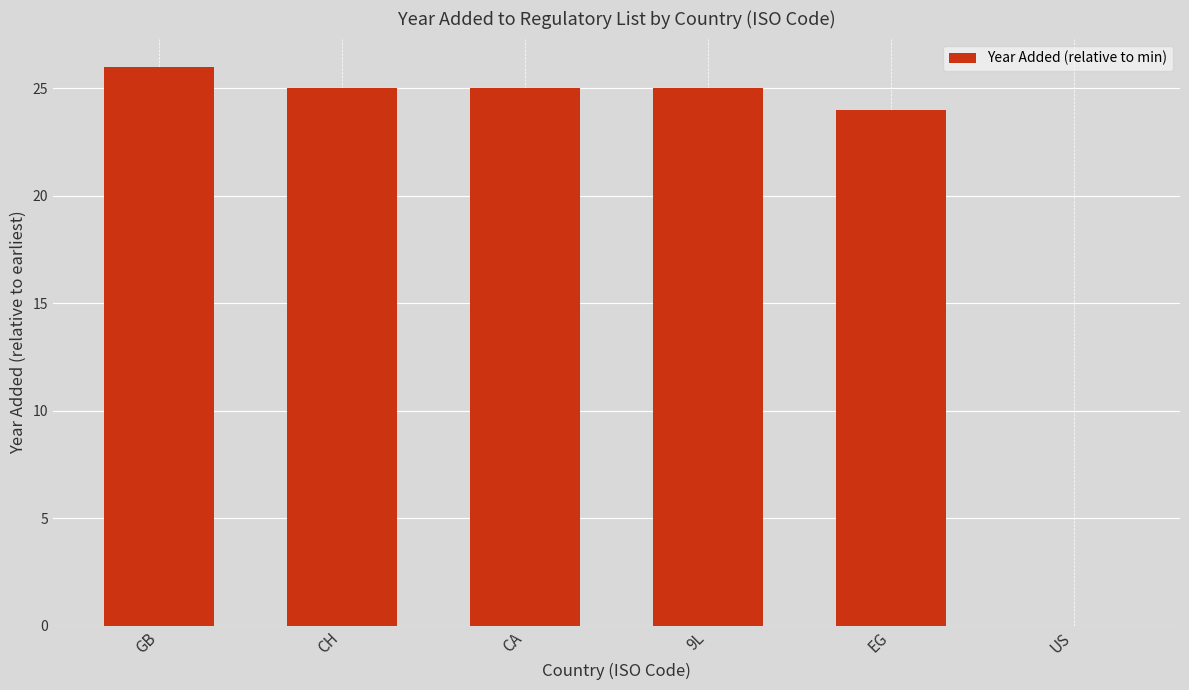

Reading left to right, what are all the values shown in this chart?

GB=26	CH=25	CA=25	9L=25	EG=24	US=0